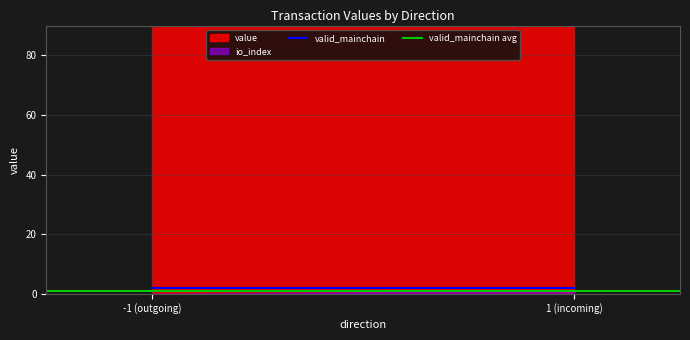

Count the number of categories in the chart.

2